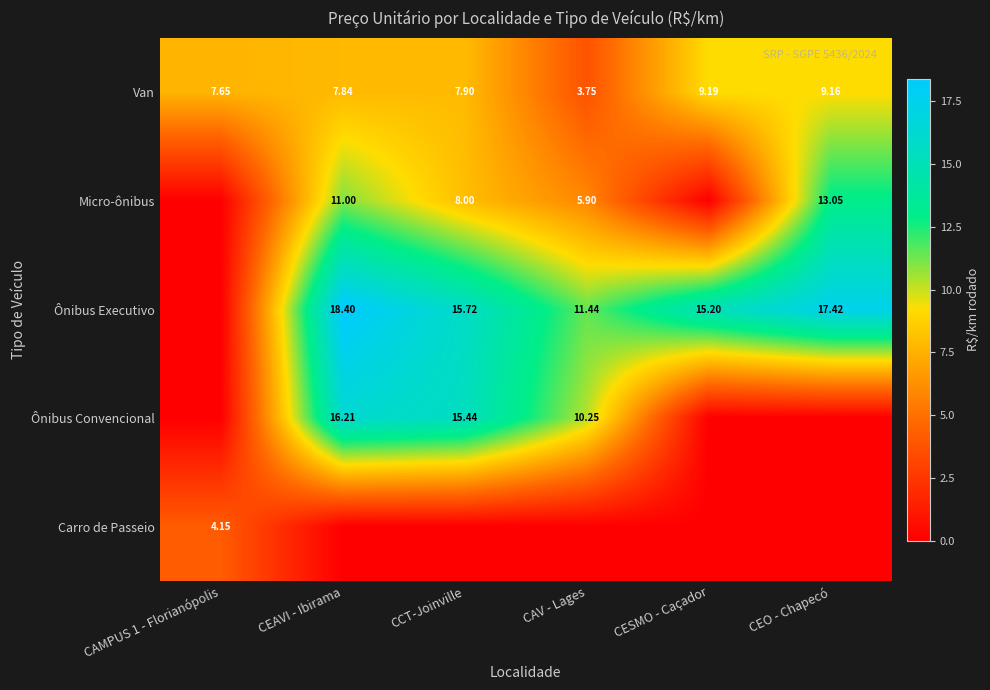

What is the difference between the highest and lowest values at CEAVI - Ibirama?

18.4